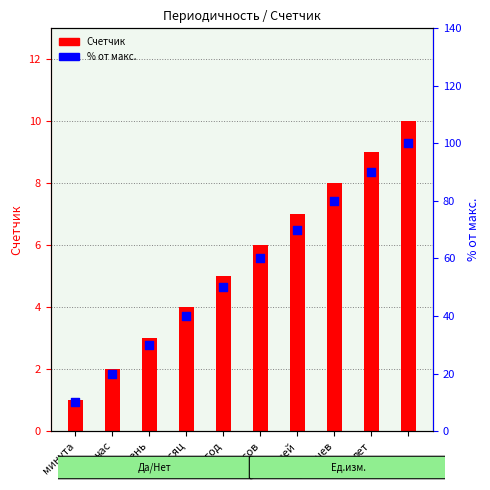

Which series reaches the maximum Y coordinate?

% от макс.